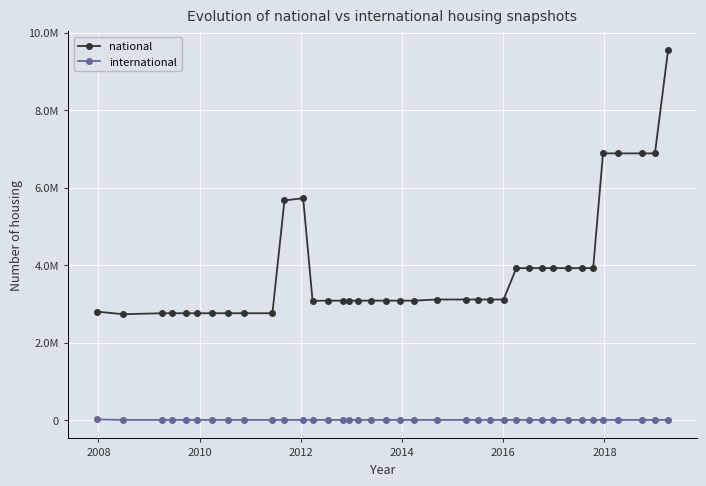

Which series has the largest total across all categories?

national